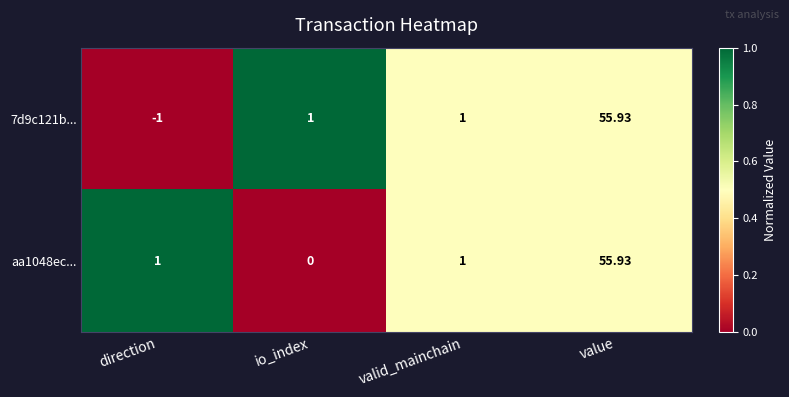

At which category does the chart reach its minimum across all series?

direction